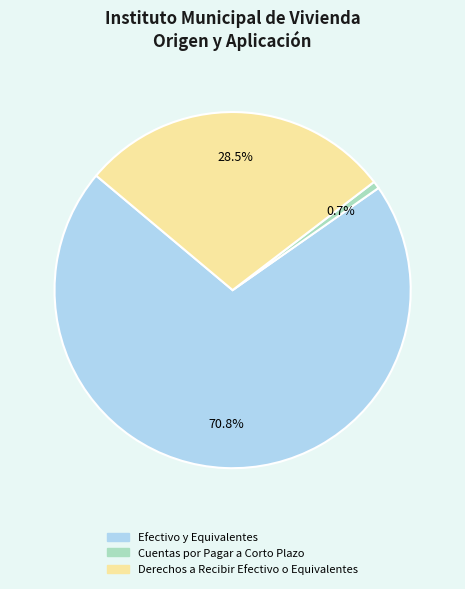

Count the number of slices in the pie.

3